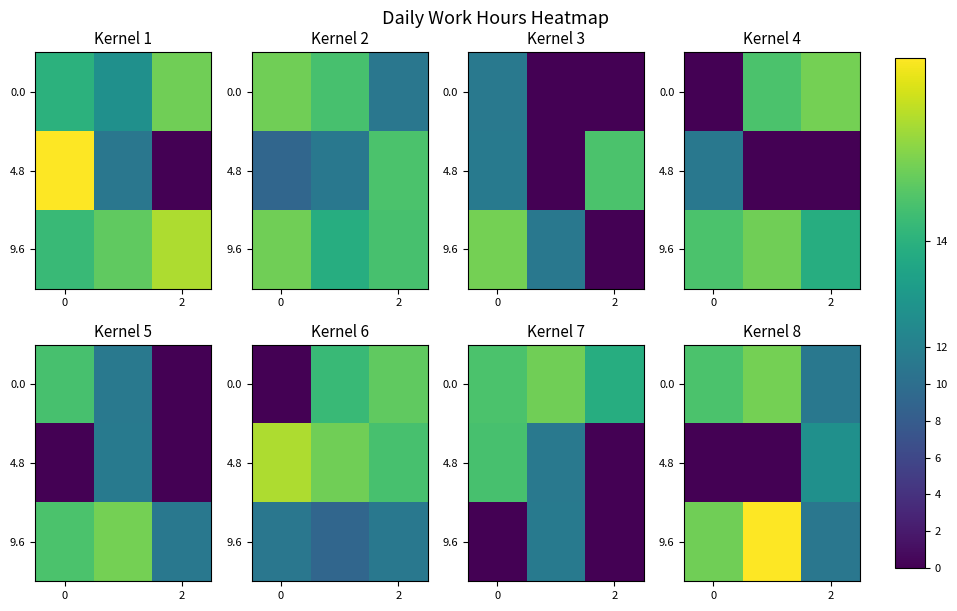

How many series are shown in this chart?

3